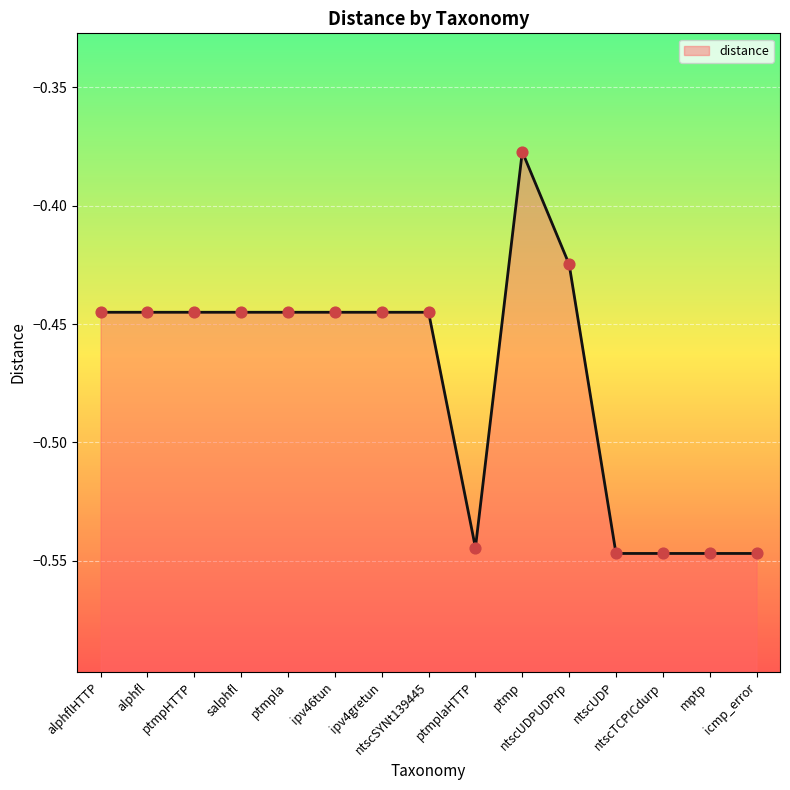

Which has a higher value, ipv4gretun or ntscUDPUDPrp?

ntscUDPUDPrp